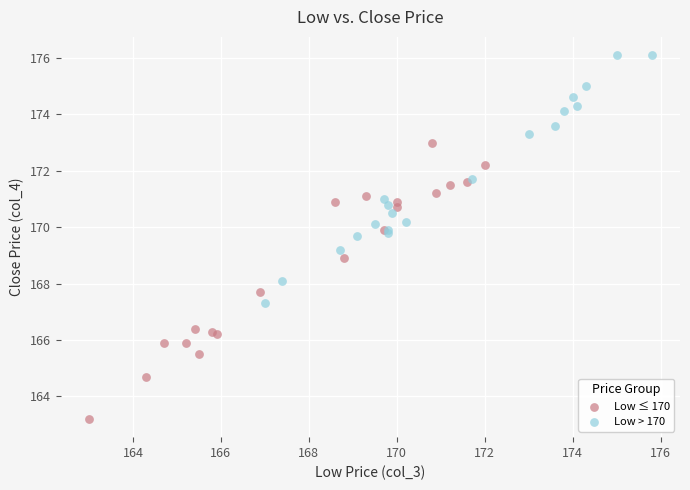

Which series reaches the minimum Y coordinate?

Low ≤ 170